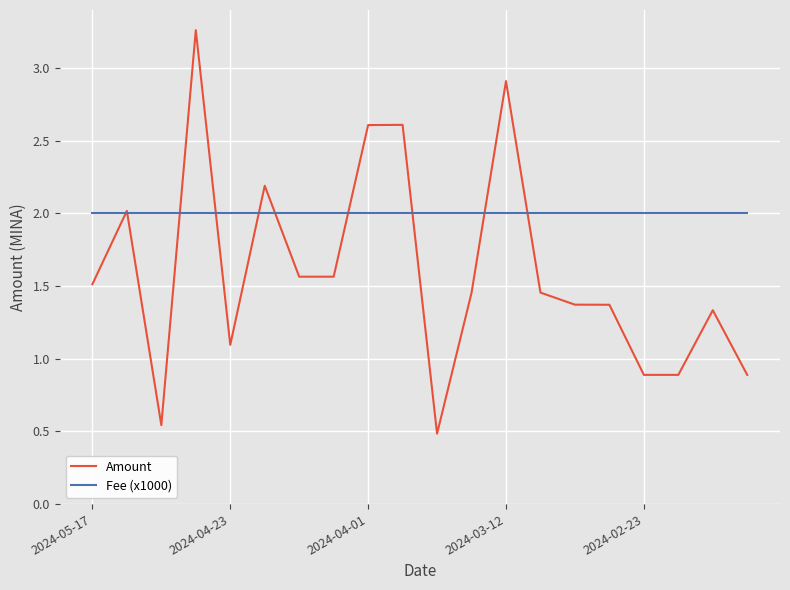

List the series in order of their peak value, lowest first.

Fee (x1000), Amount